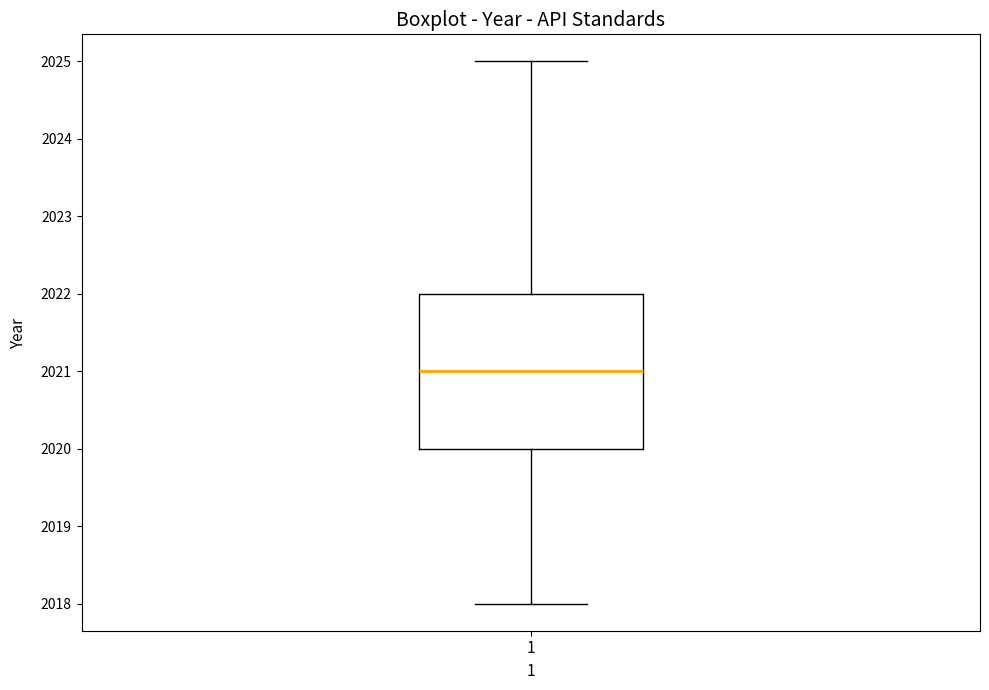

Where does the lower whisker of the box at x = 1 end on the y-axis? The values are not printed on the chart, so give them approximately, as read against the axis.

2018